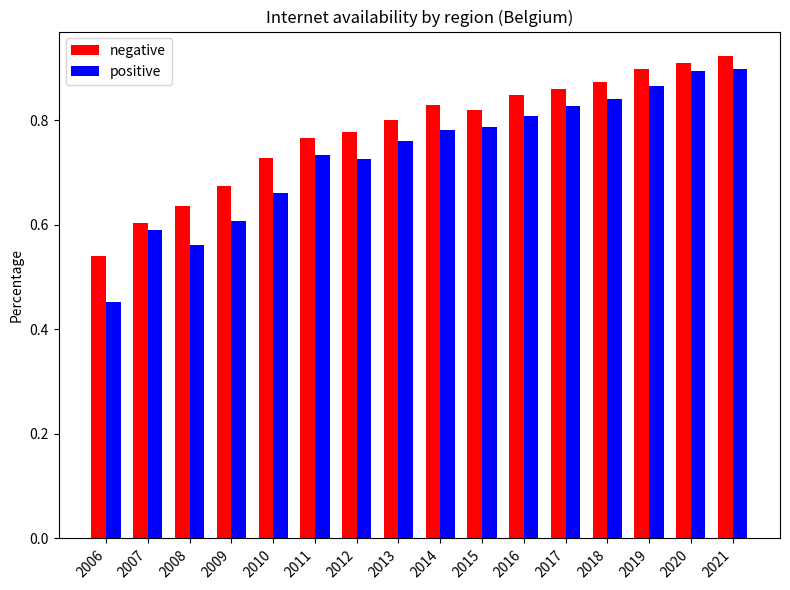

Which series has the widest spread of values?

positive